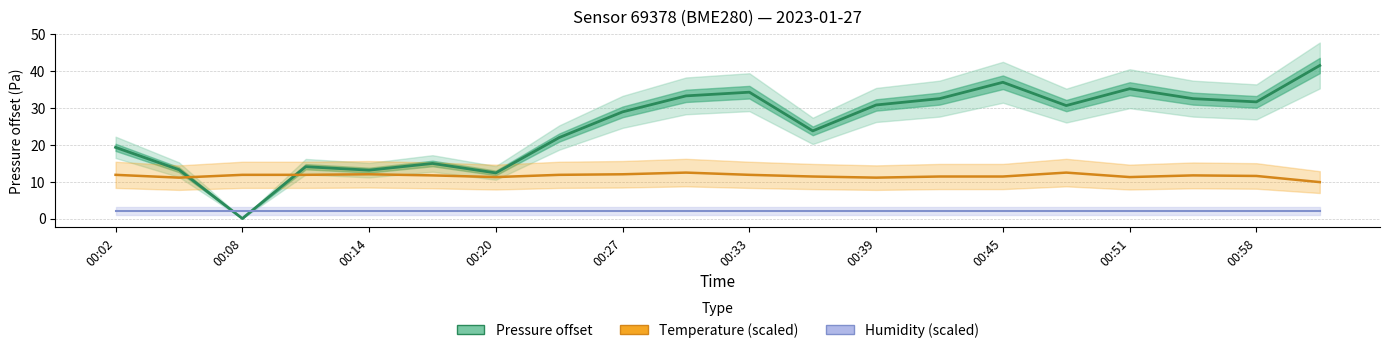

Read the Temperature (scaled) value at 00:20.

11.2